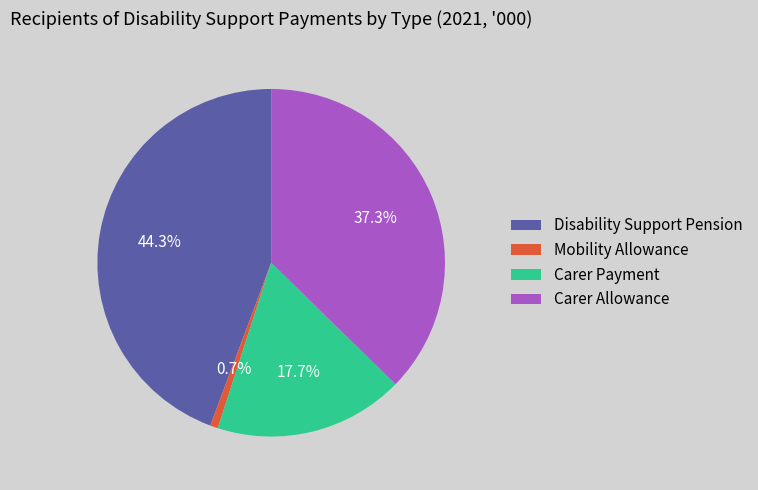

To the nearest percent, what is the difference between the largest and smallest slice percentages?

44%